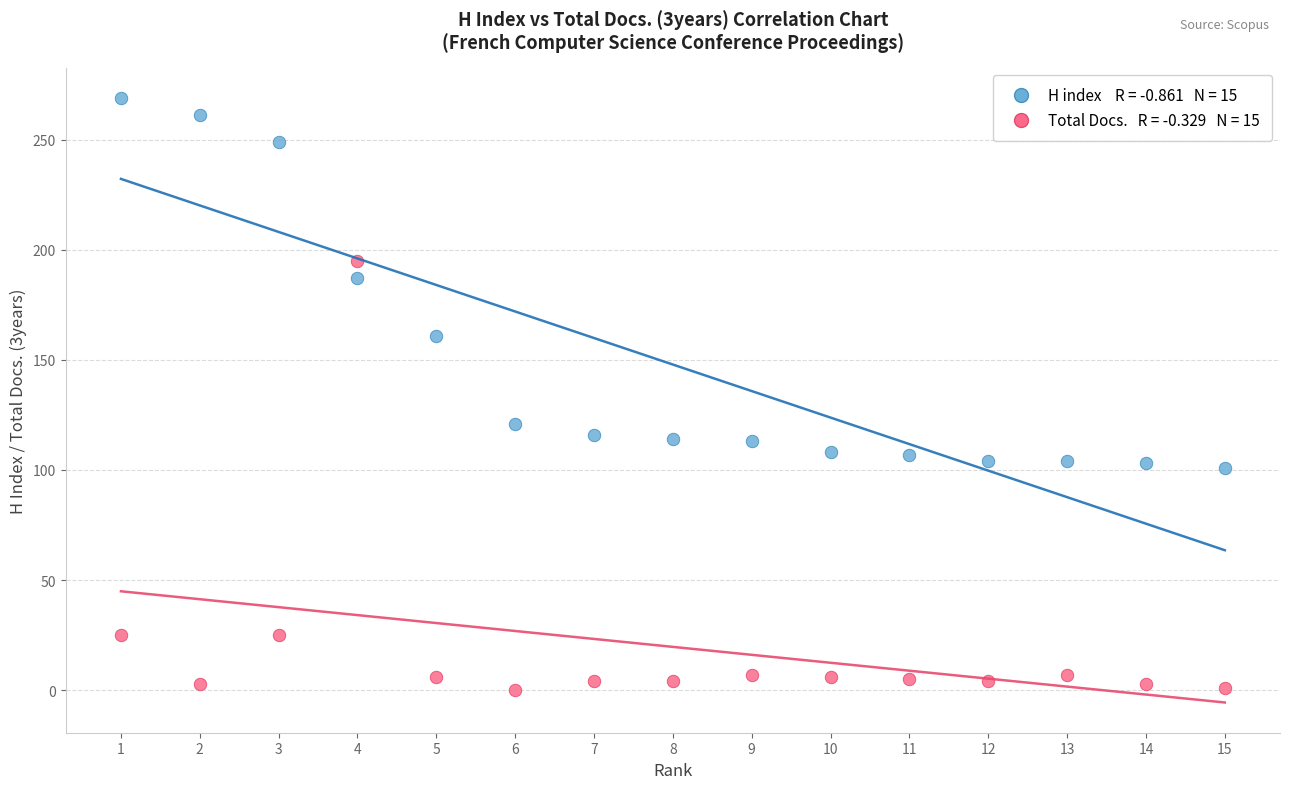

Across all data points, what is the range of X values (max minus min)?

14